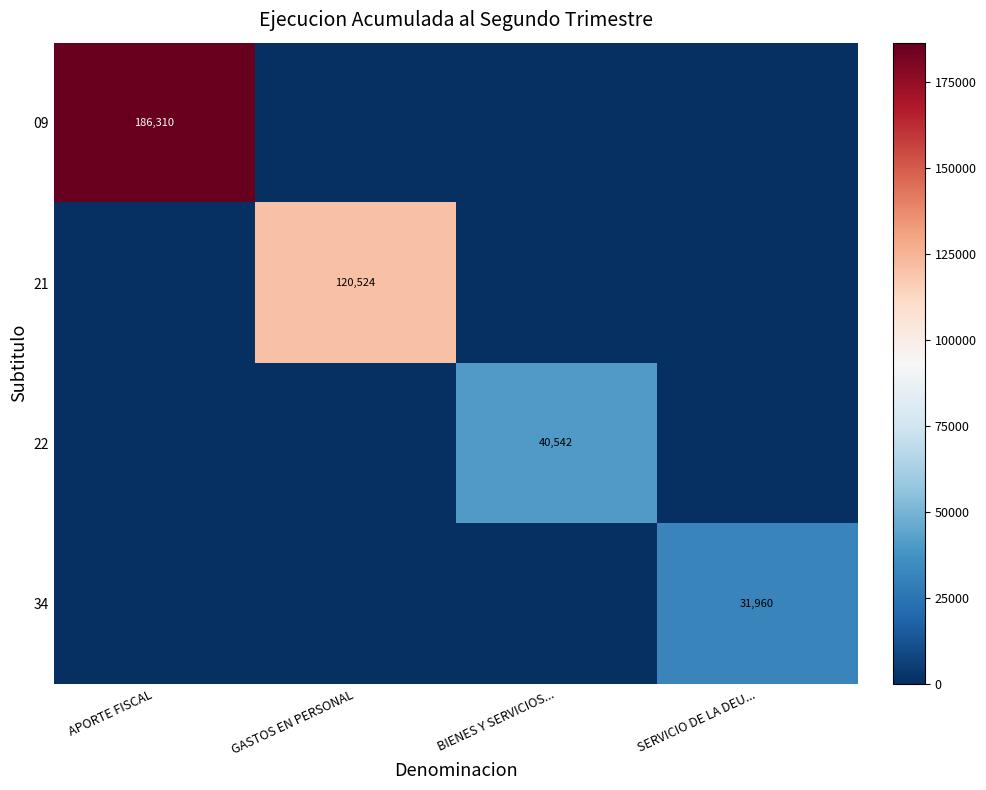

The 34 series shows 7184 at SERVICIO DE LA DEU.... True or false?

False